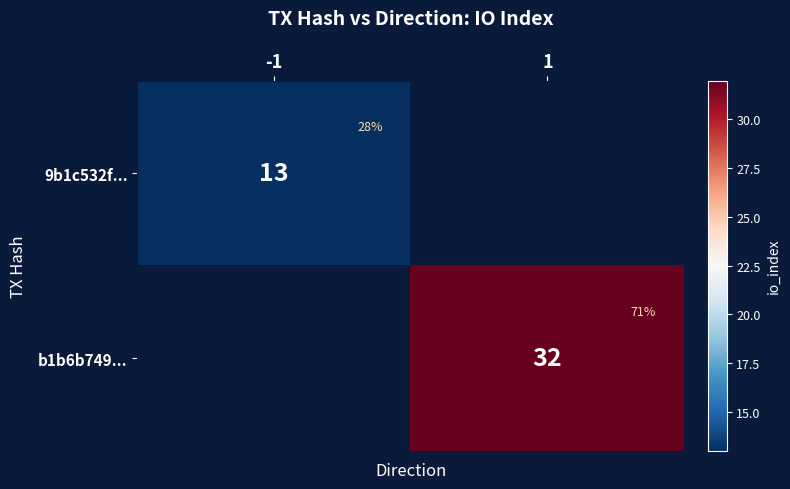

Is the value of 9b1c532f... at 1 greater than the value of b1b6b749... at 1?

No